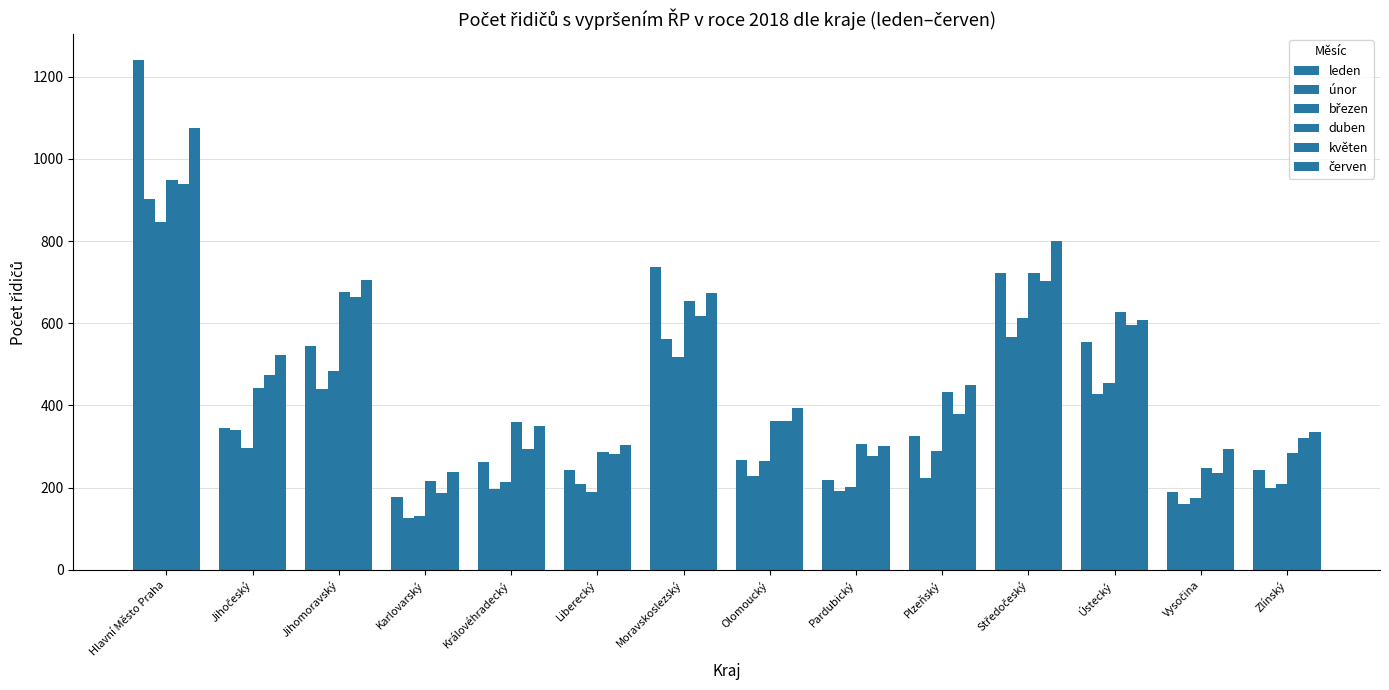

Is the value of únor at Středočeský greater than the value of březen at Královéhradecký?

Yes